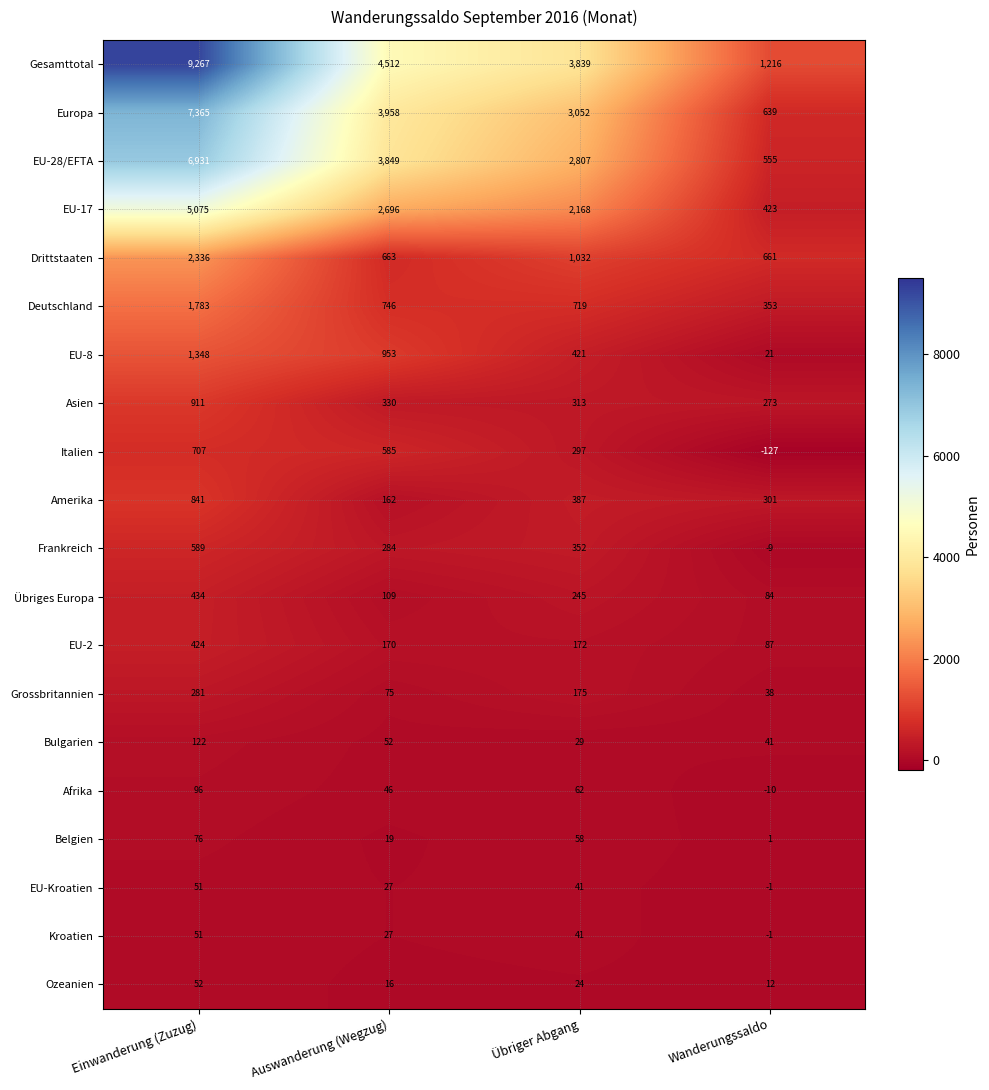

How many categories are shown in the chart?

4